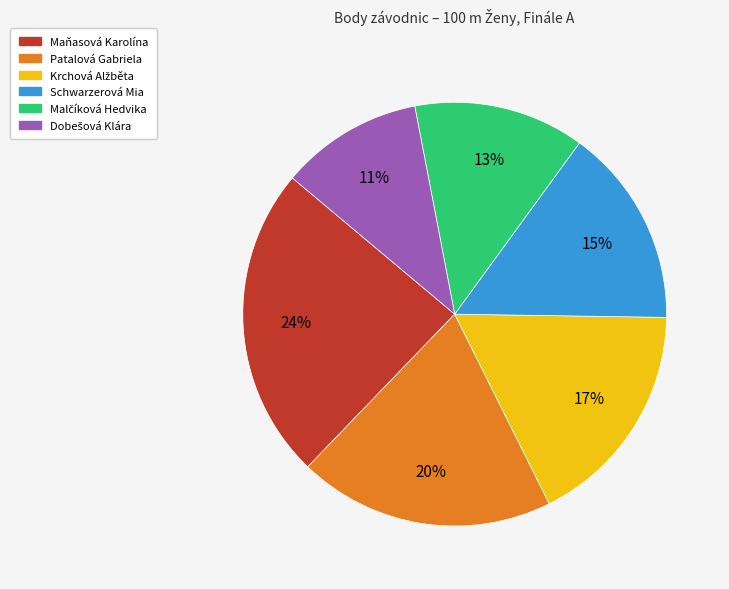

How many slices are in this pie chart?

6